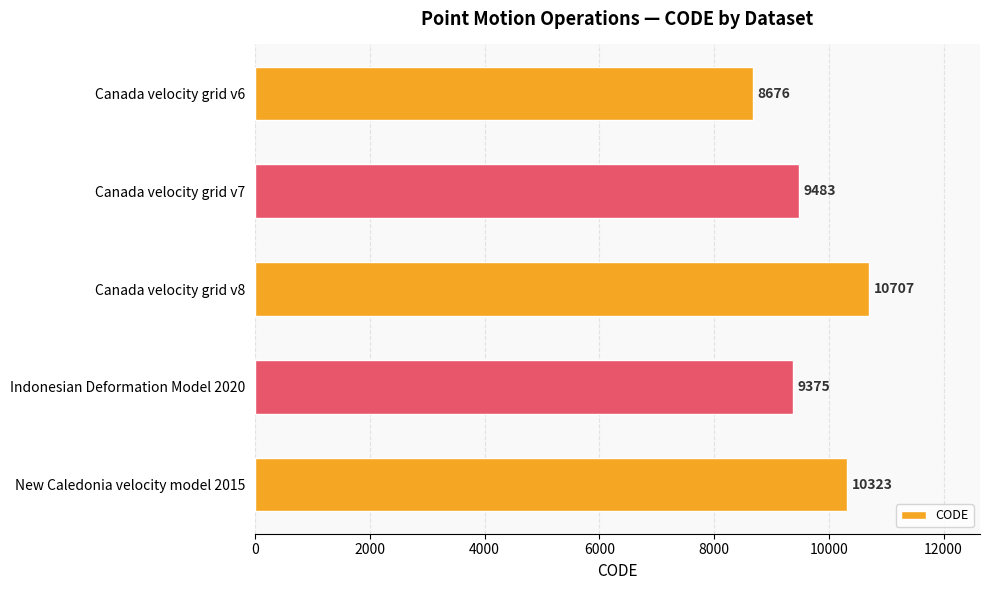

Where is the data nearest to the value 9691?

Canada velocity grid v7